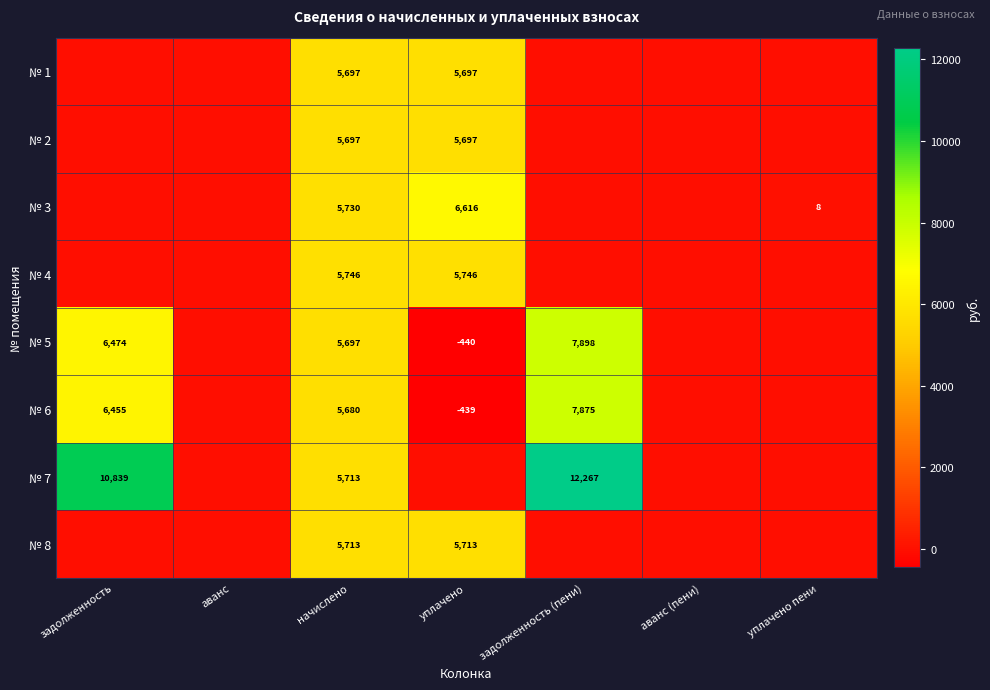

Is it true that № 8 equals 5713 at уплачено?

True